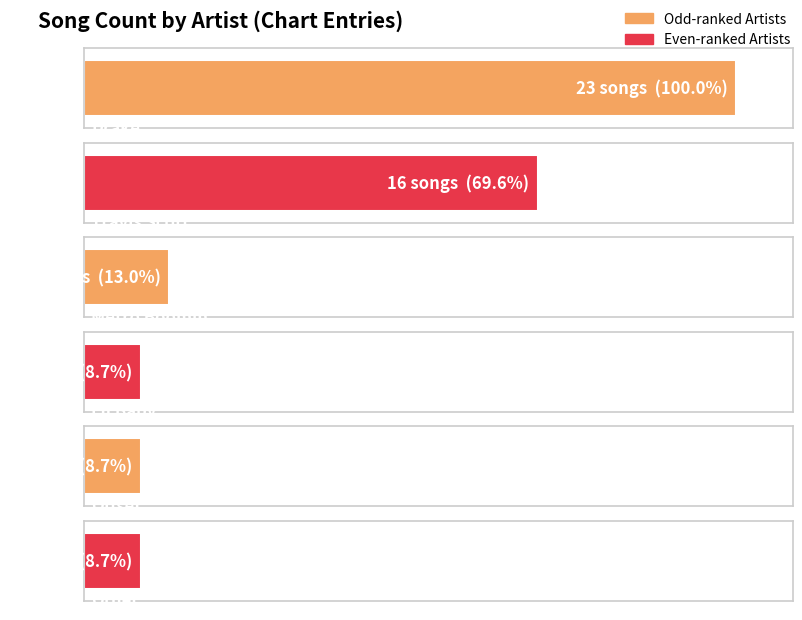

Count the number of values greater than 3.

2